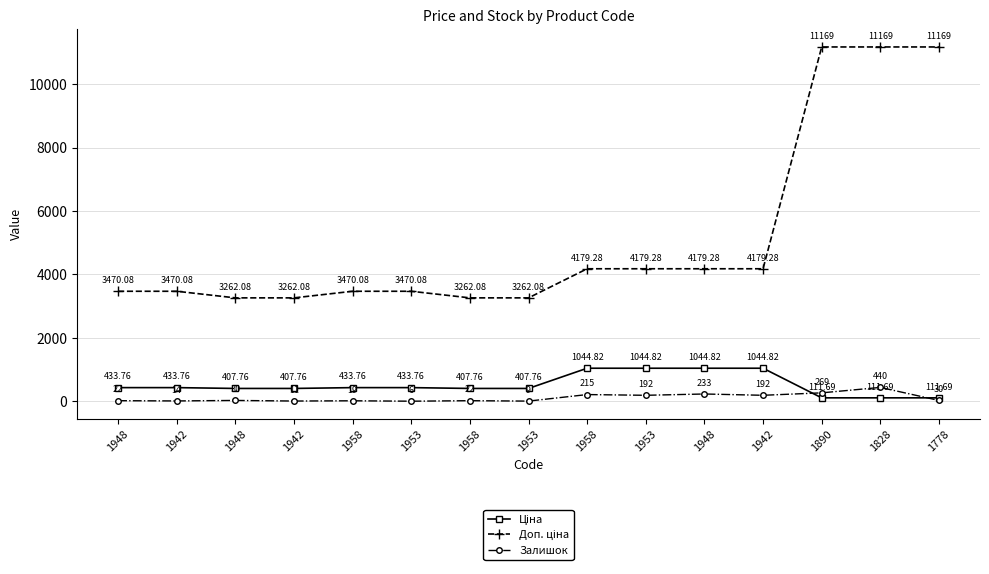

Does the chart have visible grid lines?

Yes